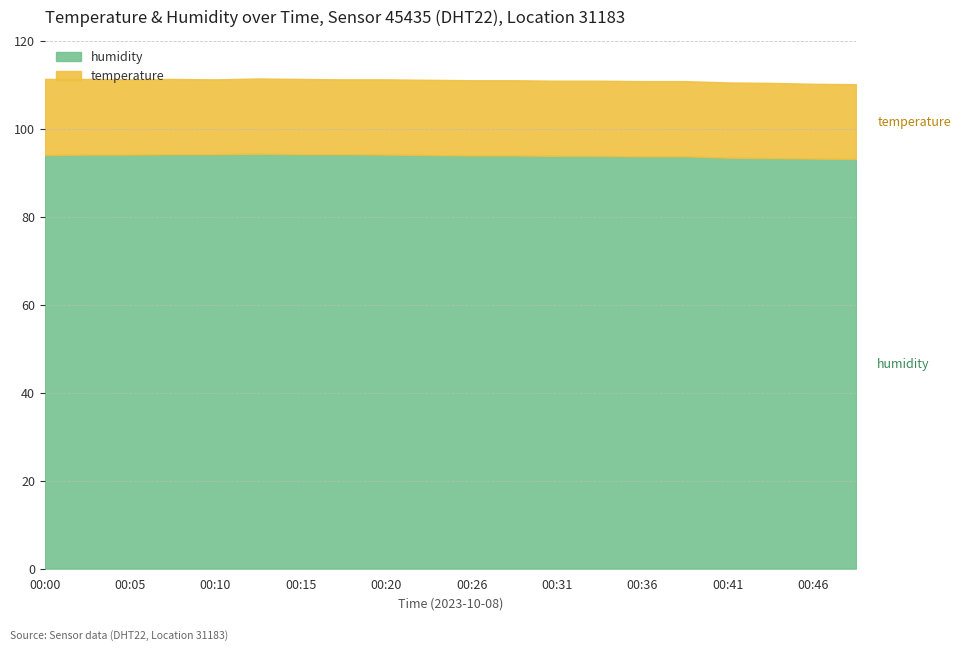

Does the chart have visible grid lines?

Yes